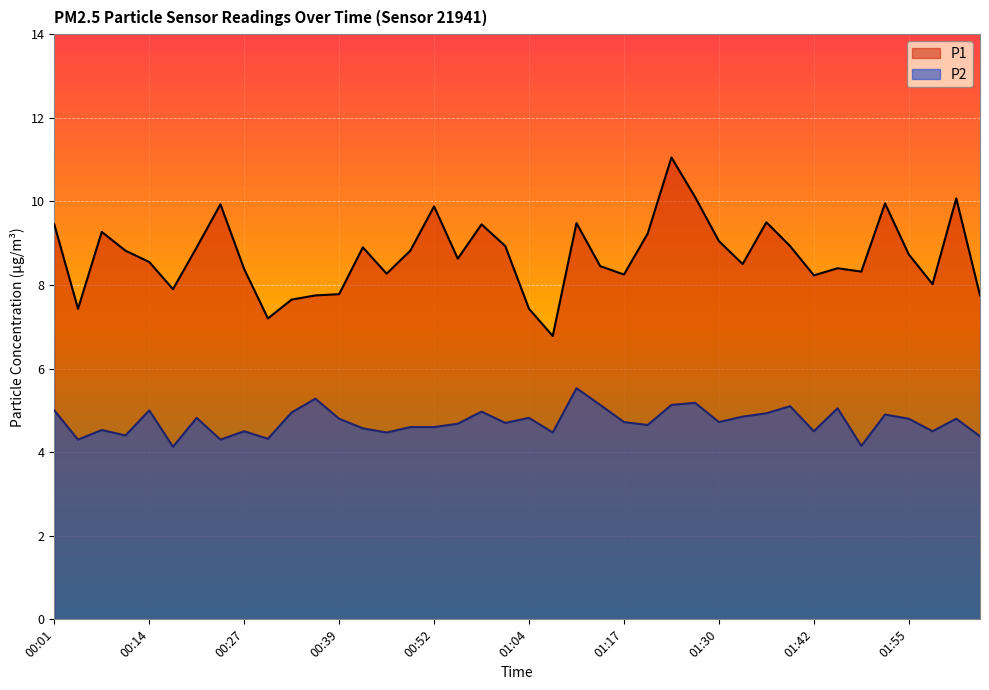

Reading left to right, transcribe all the data shown in this chart.

P1: 9.4	7.4	9.3	8.8	8.6	7.9	8.9	9.9	8.4	7.2	7.7	7.8	7.8	8.9	8.3	8.8	9.9	8.6	9.4	8.9	7.4	6.8	9.5	8.4	8.2	9.2	11.1	10.1	9.1	8.5	9.5	8.9	8.2	8.4	8.3	9.9	8.7	8.0	10.1	7.8
P2: 5.0	4.3	4.5	4.4	5.0	4.1	4.8	4.3	4.5	4.3	5.0	5.3	4.8	4.6	4.5	4.6	4.6	4.7	5.0	4.7	4.8	4.5	5.5	5.1	4.7	4.7	5.1	5.2	4.7	4.8	4.9	5.1	4.5	5.0	4.2	4.9	4.8	4.5	4.8	4.4